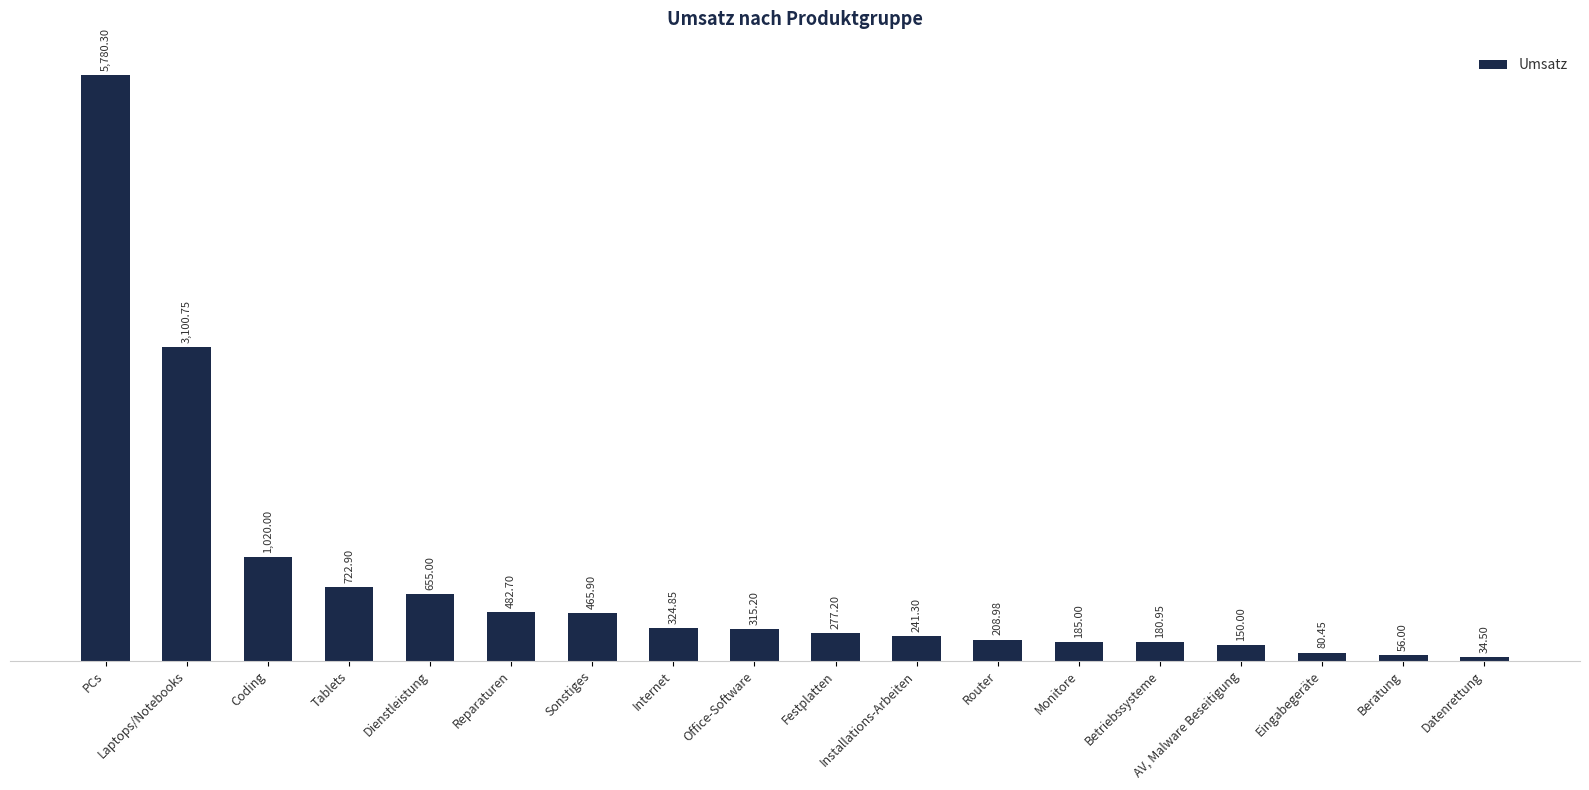

What is the sum of the values at Reparaturen and Router?

691.7